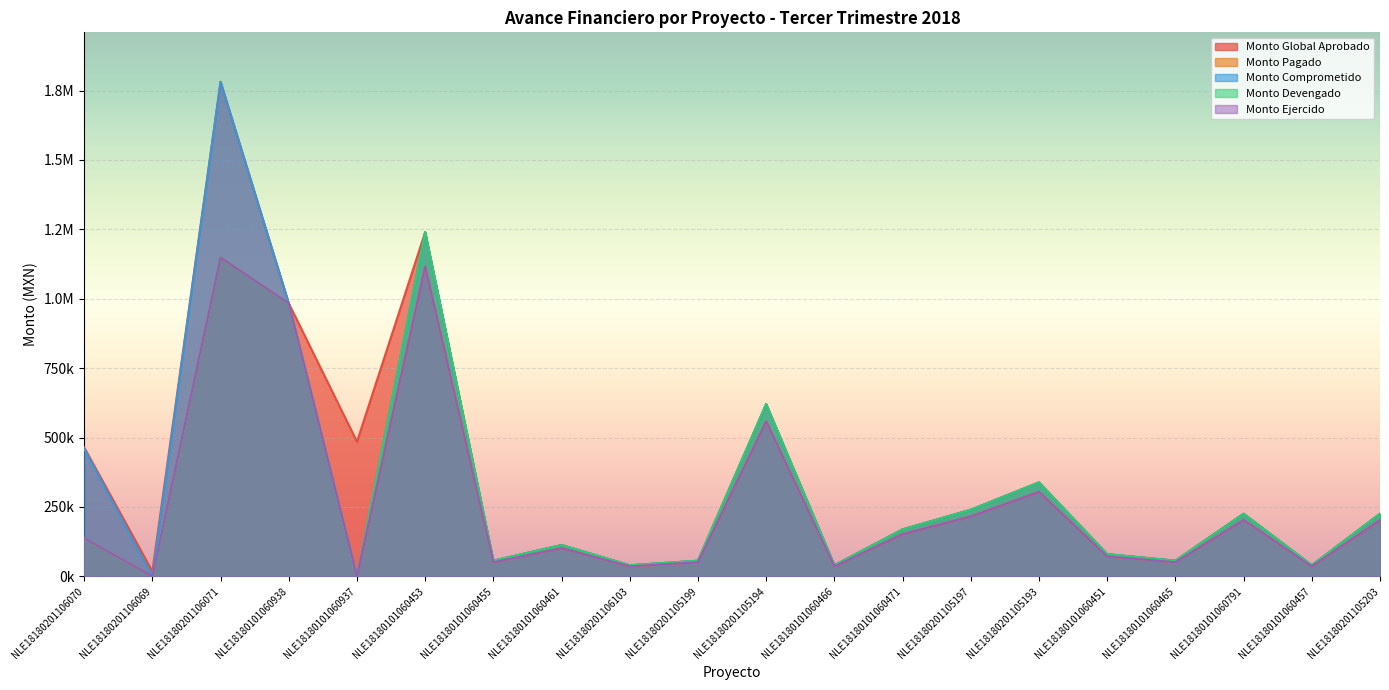

Reading left to right, what are all the values shown in this chart?

Monto Global Aprobado: 464503.7	18000.0	1781456.3	983449.7	484920.6	1240000.0	56400.0	112800.0	40000.0	56400.0	620400.0	40000.0	169200.0	240000.0	338400.0	80000.0	56400.0	225600.0	40000.0	225600.0
Monto Pagado: 138076.7	0.0	1148427.0	983399.0	0.0	1116000.0	50760.0	101520.0	36000.0	50760.0	558360.0	36000.0	152280.0	216000.0	304560.0	72000.0	50760.0	203040.0	36000.0	203040.0
Monto Comprometido: 460255.7	0.0	1781180.4	983449.7	0.0	1240000.0	56400.0	112800.0	40000.0	56400.0	620400.0	40000.0	169200.0	240000.0	338400.0	80000.0	56400.0	225600.0	40000.0	225600.0
Monto Devengado: 138076.7	0.0	1148427.0	983399.0	0.0	1240000.0	56400.0	112800.0	40000.0	56400.0	620400.0	40000.0	169200.0	240000.0	338400.0	80000.0	56400.0	225600.0	40000.0	225600.0
Monto Ejercido: 138076.7	0.0	1148427.0	983399.0	0.0	1116000.0	50760.0	101520.0	36000.0	50760.0	558360.0	36000.0	152280.0	216000.0	304560.0	72000.0	50760.0	203040.0	36000.0	203040.0